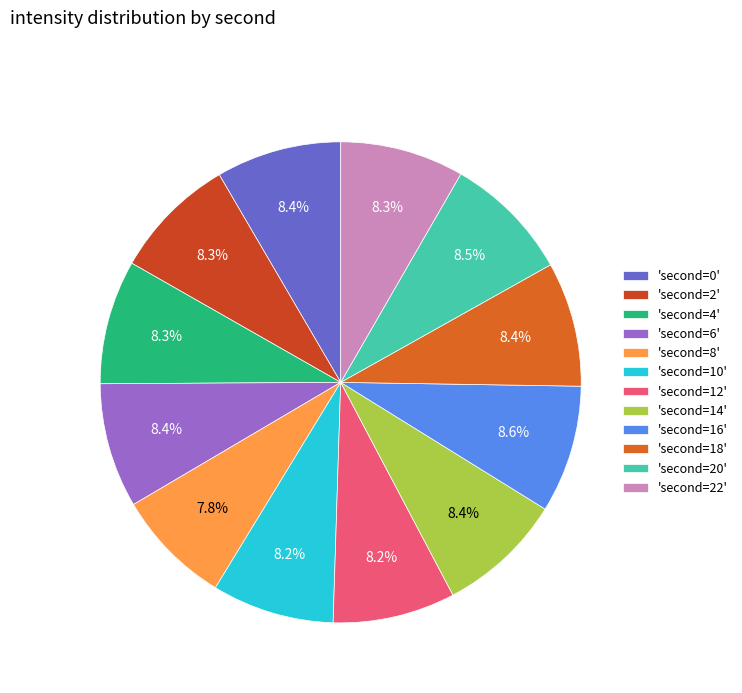

How many segments does this pie chart have?

12